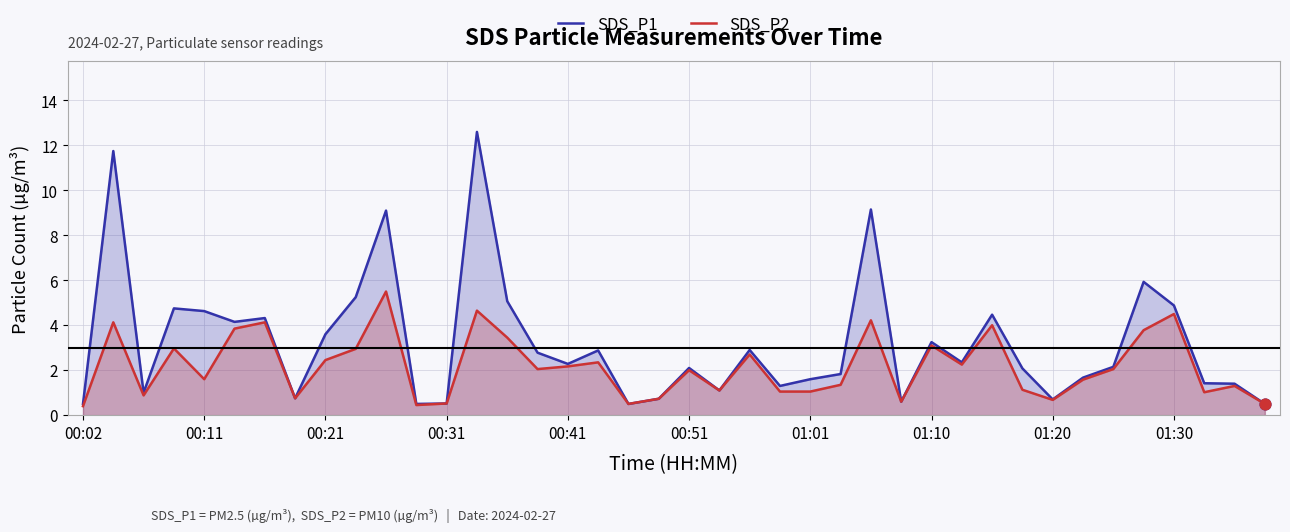

Which series has the widest spread of Y values?

SDS_P1